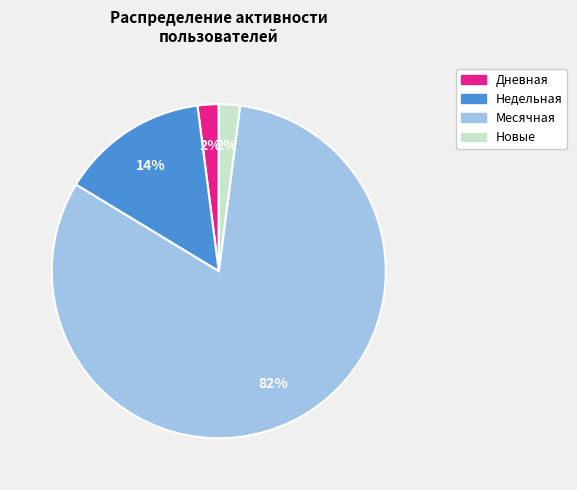

To the nearest percent, what is the difference between the largest and smallest slice percentages?

80%